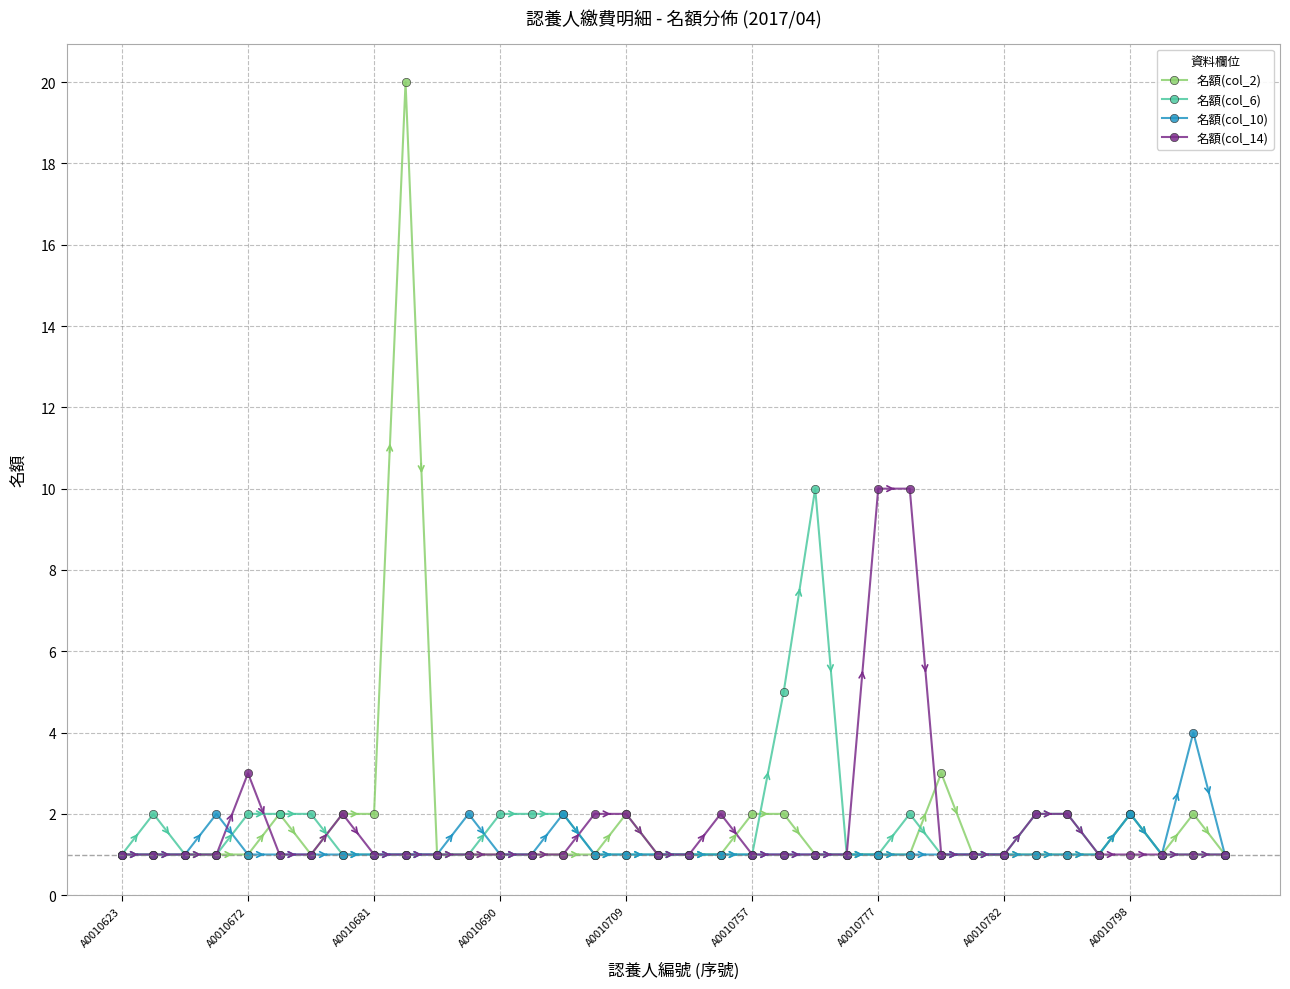

What is the greatest value displayed?

20